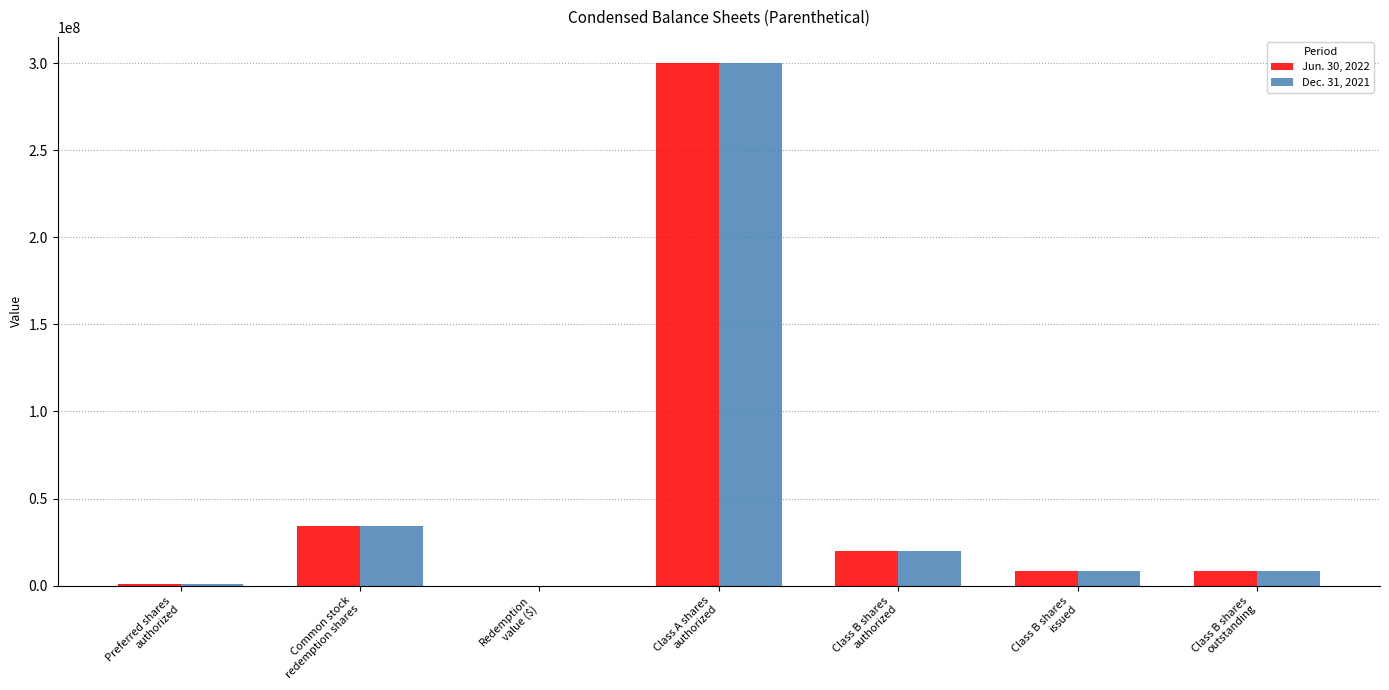

What is the maximum value shown in the chart?

300000000